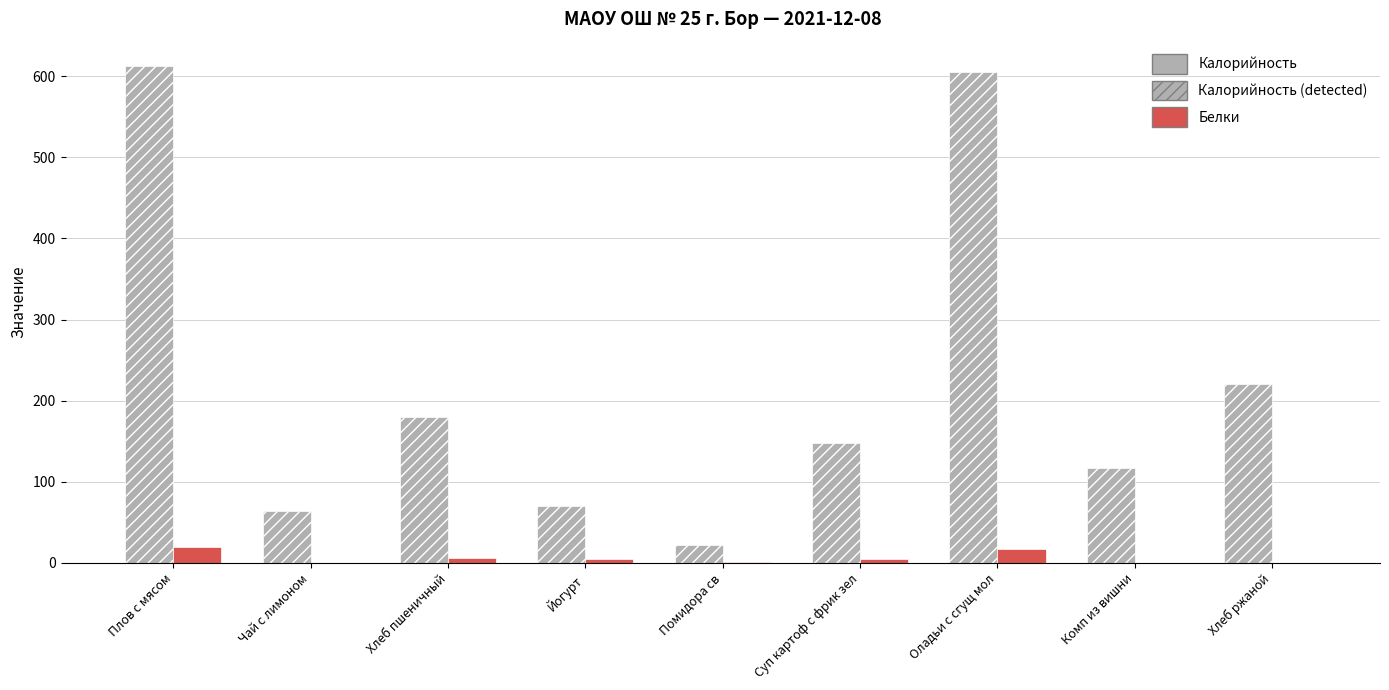

How many series are shown in this chart?

2